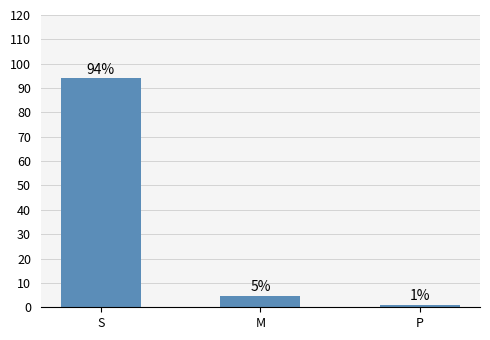

Are the bars horizontal?

No